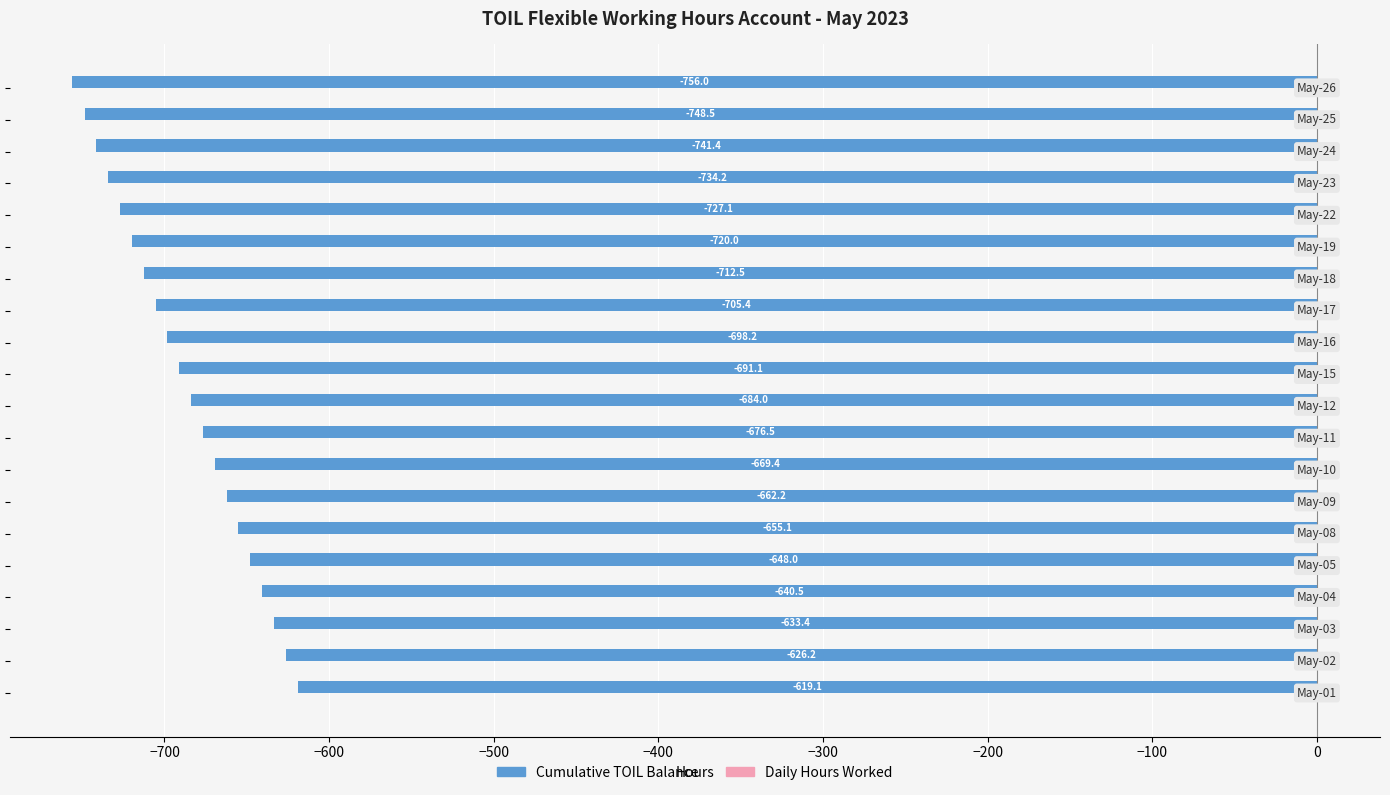

What is the sum of all Cumulative TOIL Balance values?

-13748.8